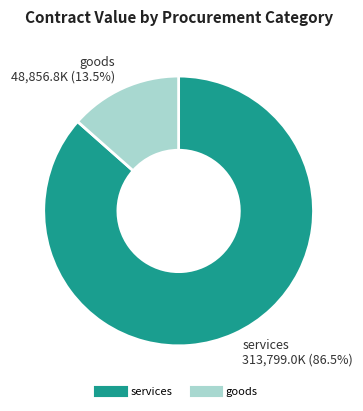

Rank the categories by value from lowest to highest.

goods, services